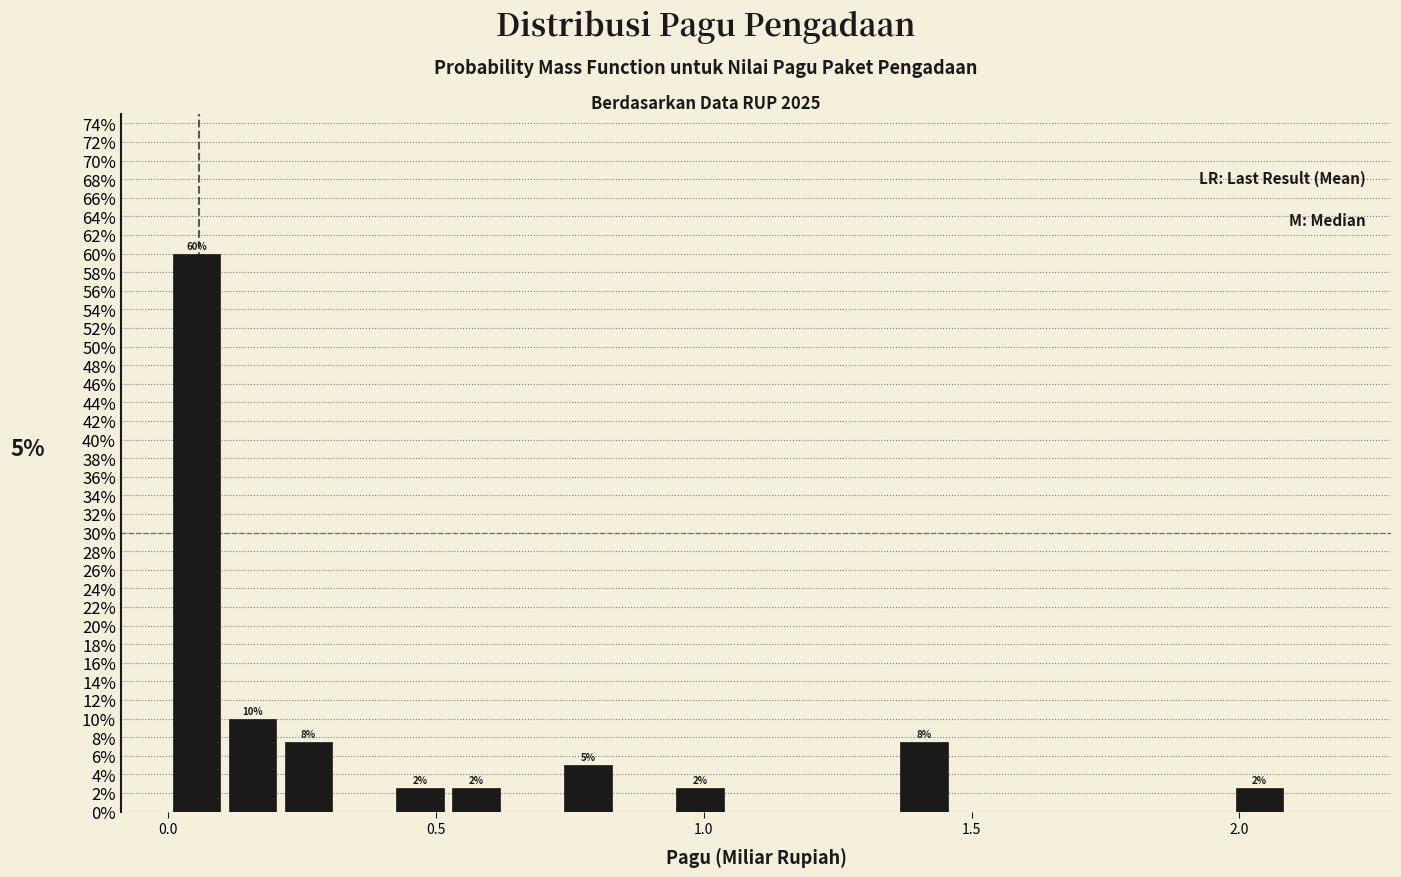

Around what value on the x-axis is the tallest bar? Give the approximate position of its centre, as read against the axis.

0.05